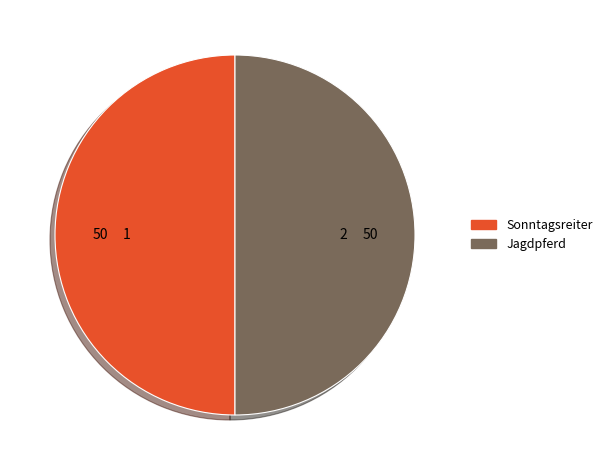

Is it true that Sonntagsreiter is 43% of the pie?

False